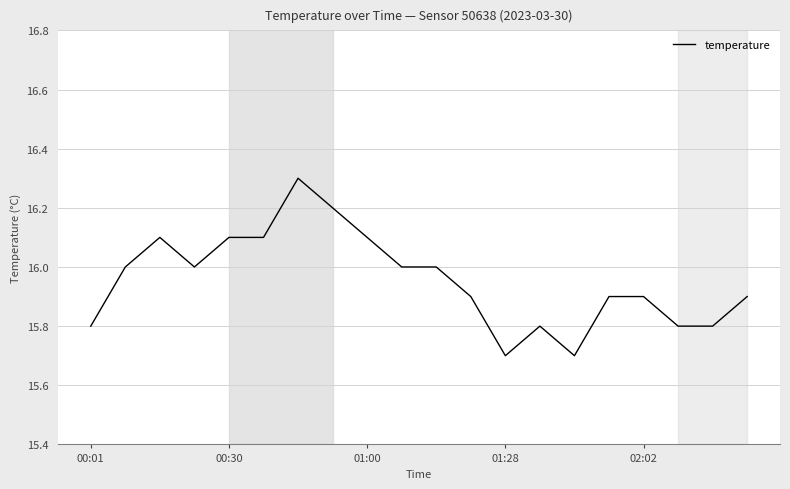

What is the difference between the maximum and minimum values?

0.6